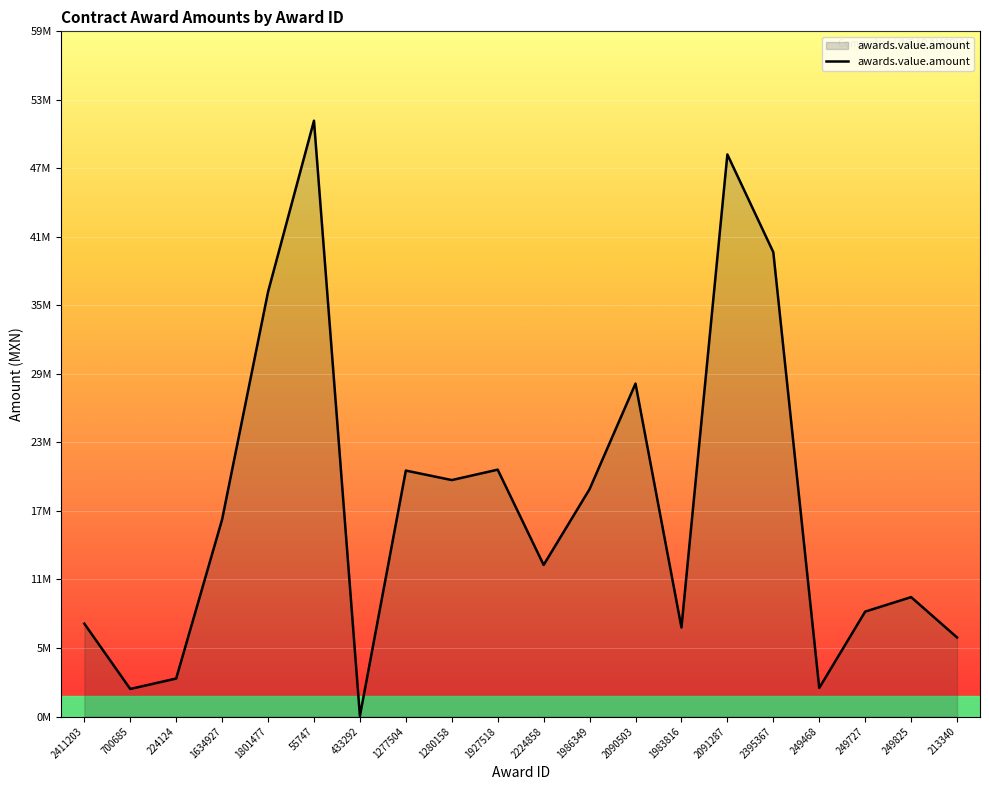

What is the value of the 15th point from the left?

48950300.0